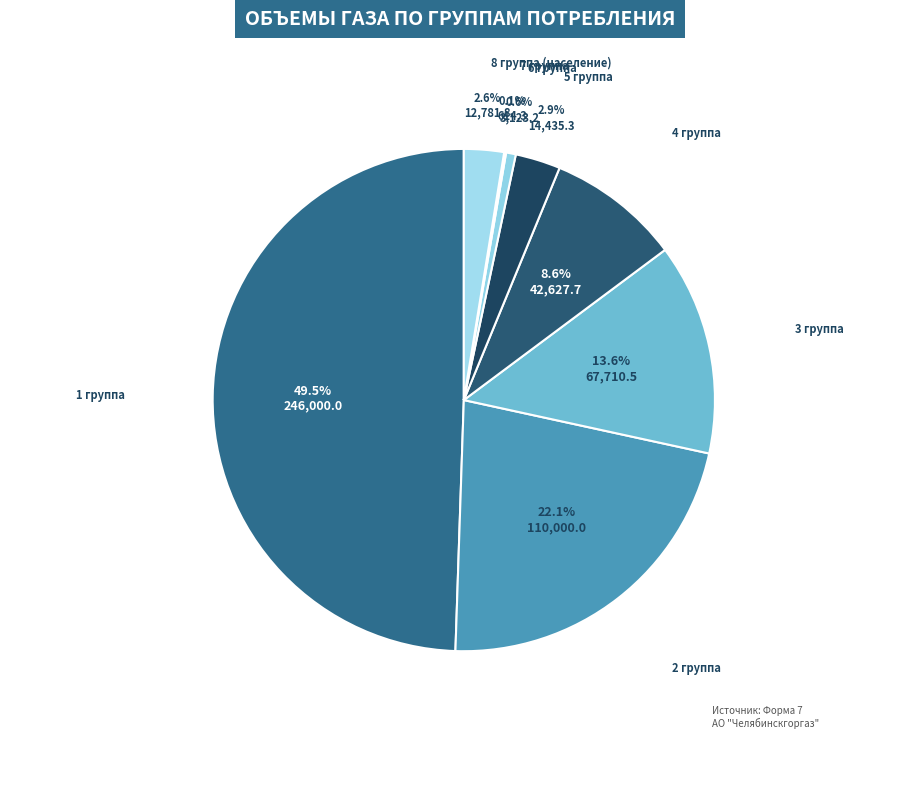

What is the largest slice in the pie chart?

1 группа